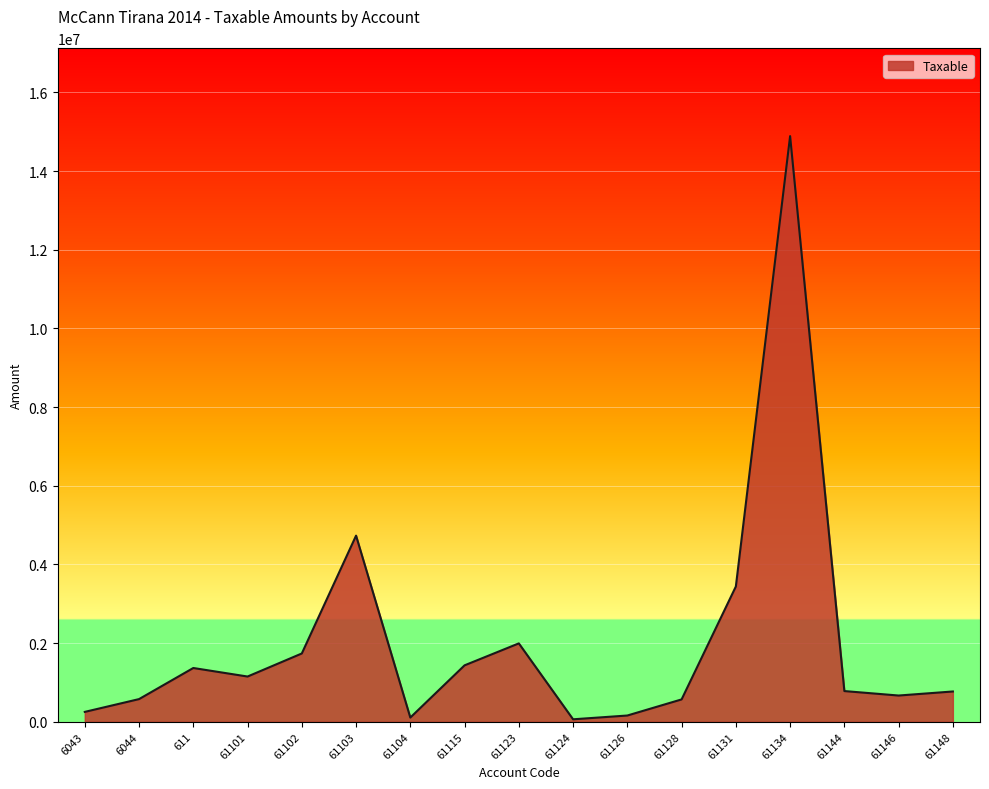

What is the maximum value shown in the chart?

14887859.8